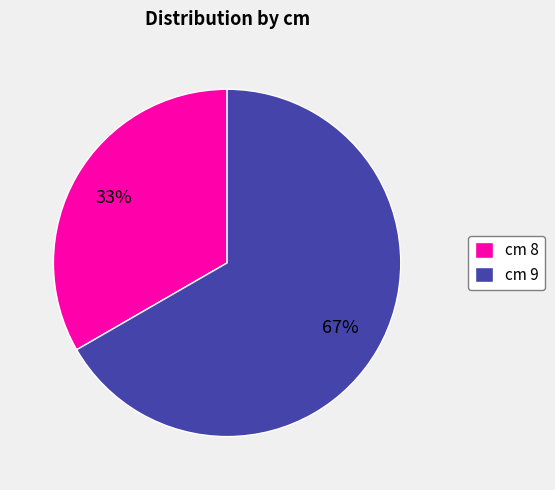

What is the smallest slice in the pie chart?

cm 8